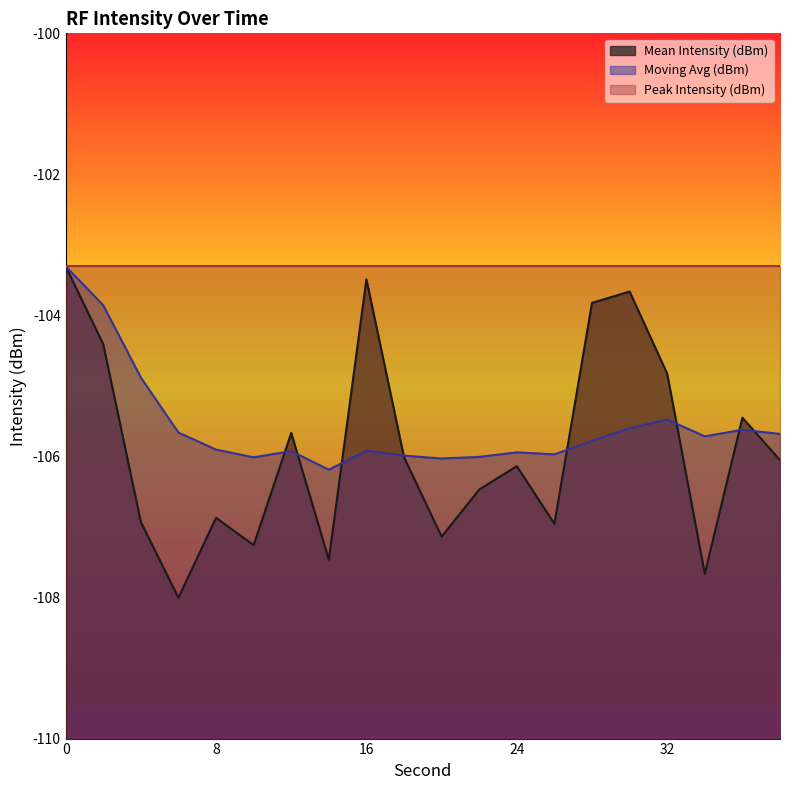

At how many categories does at least one series exceed -106?

20